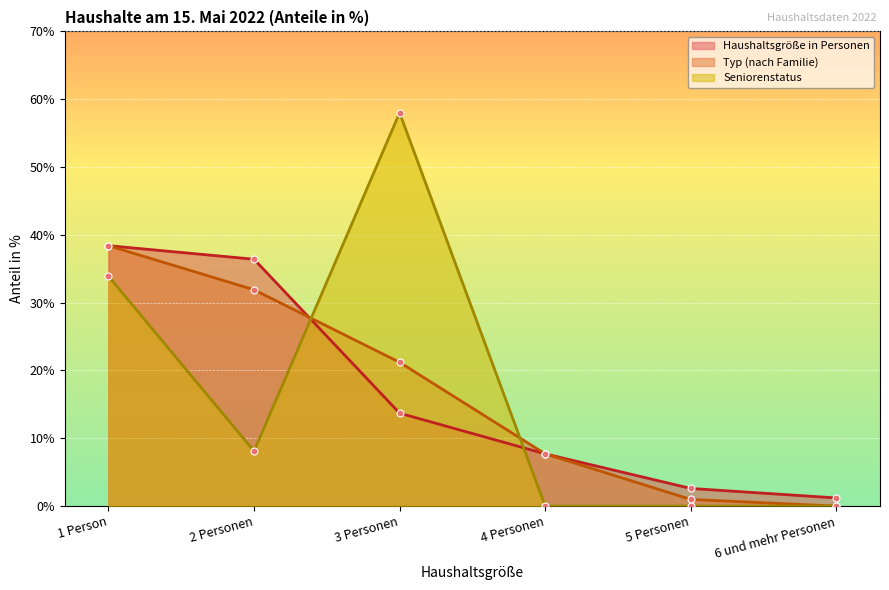

How many lines are shown in the chart?

3